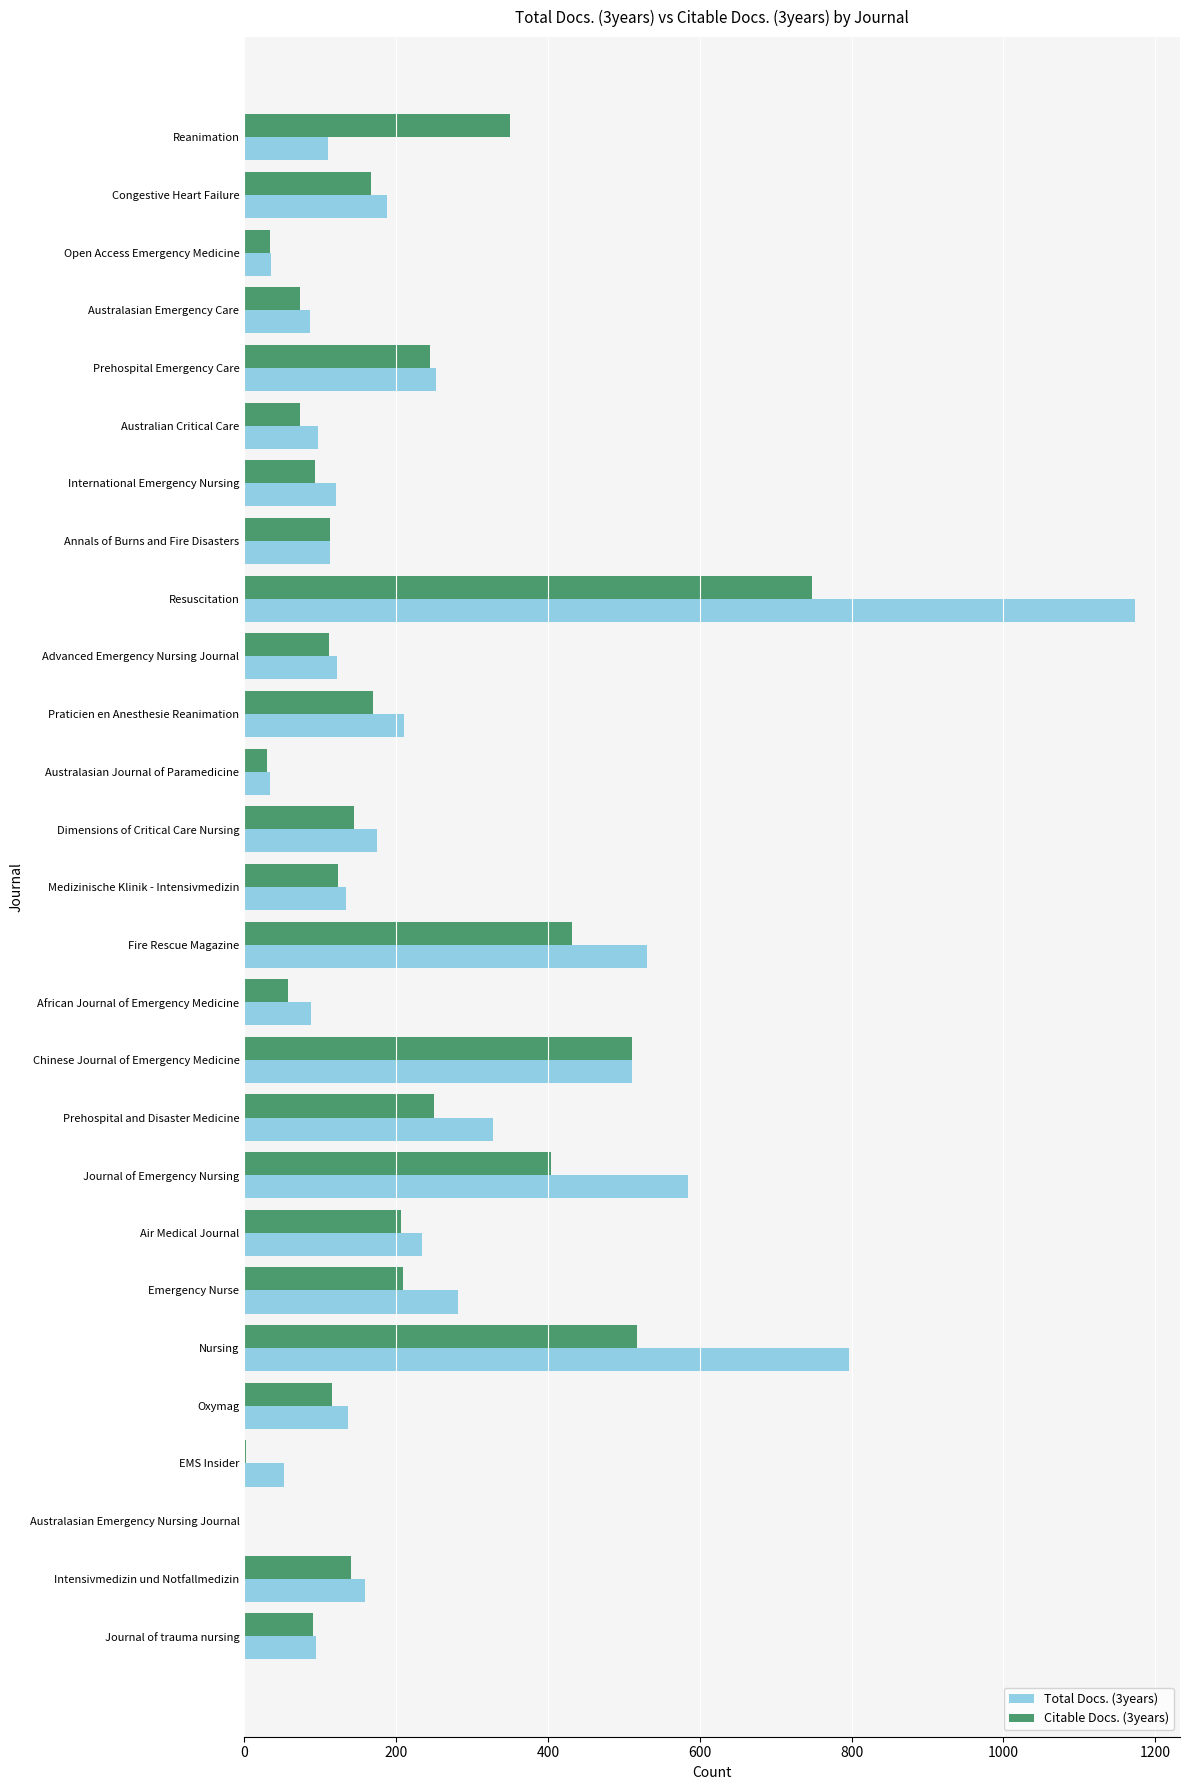

The value of Total Docs. (3years) at Annals of Burns and Fire Disasters is 190. True or false?

False